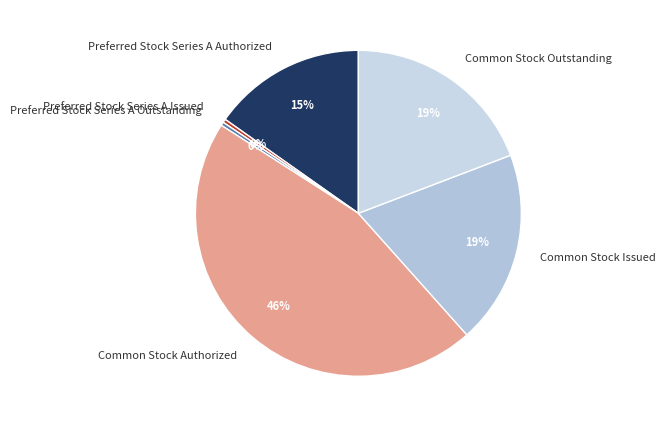

How many segments does this pie chart have?

6